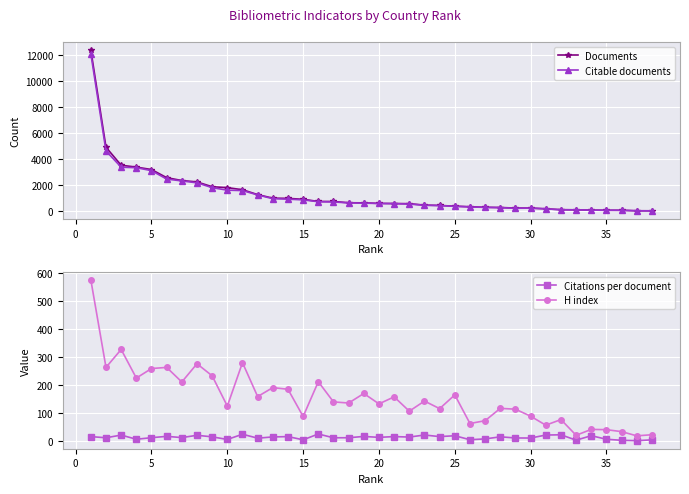

How many data points in Documents are above 633?

18